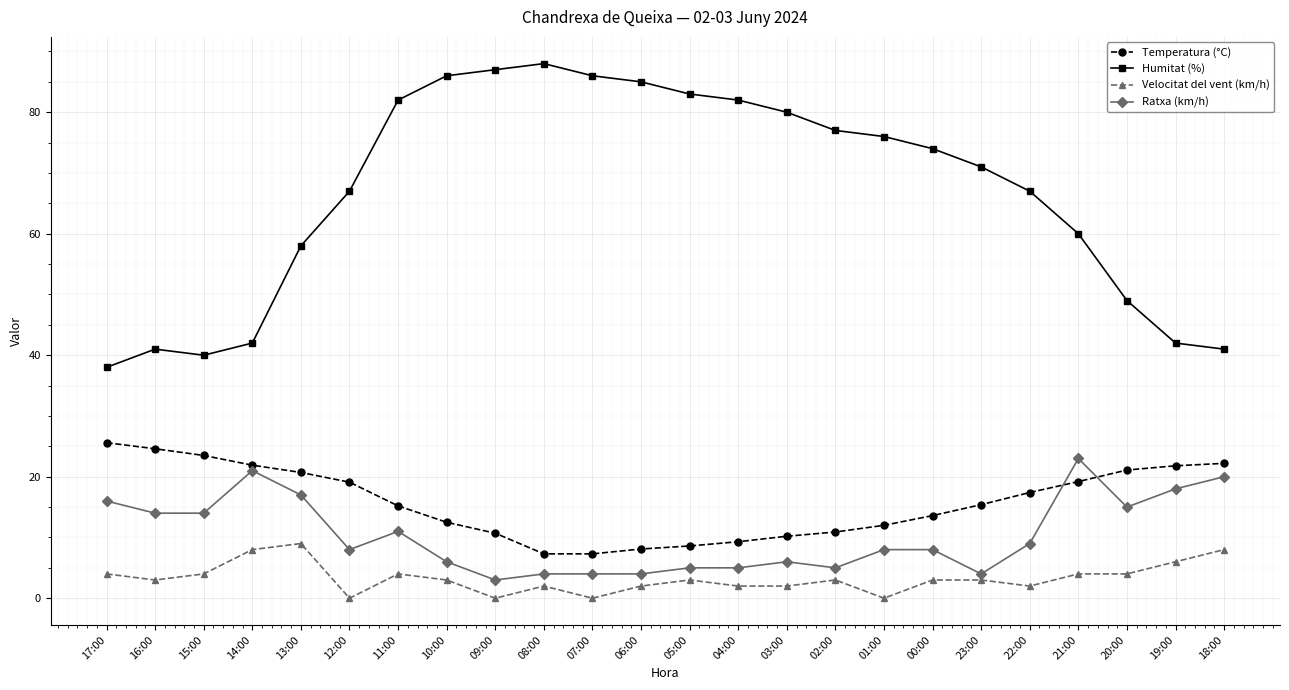

What is the sum of all Velocitat del vent (km/h) values?

79.0